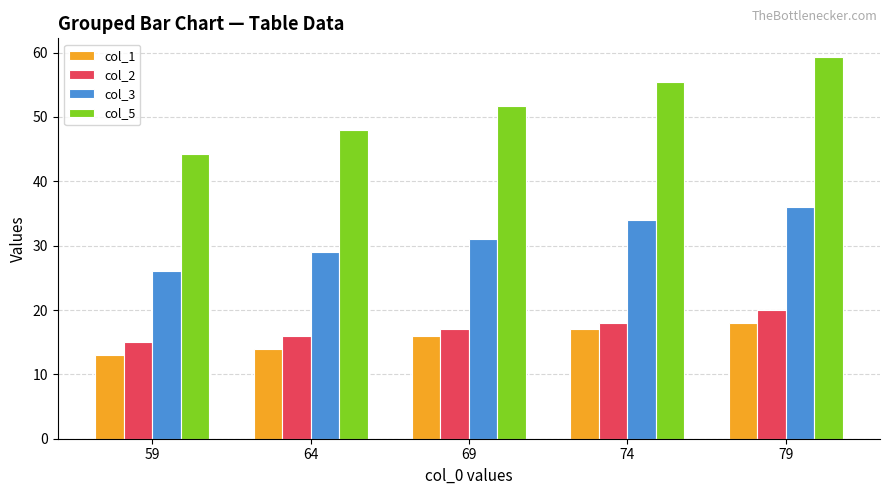

What value does the col_2 series have at 64?

16.0